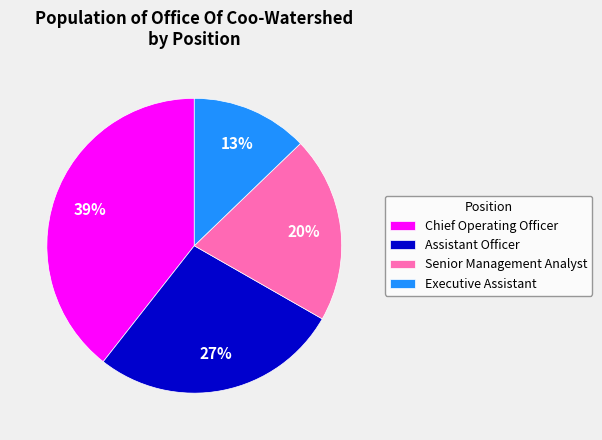

Count the number of slices in the pie.

4